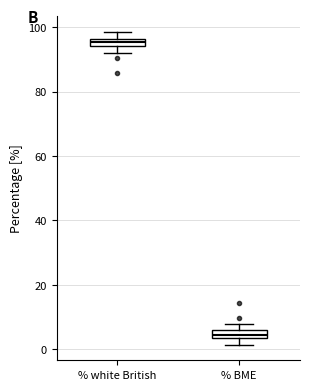

Which box has the lowest median line?

% BME